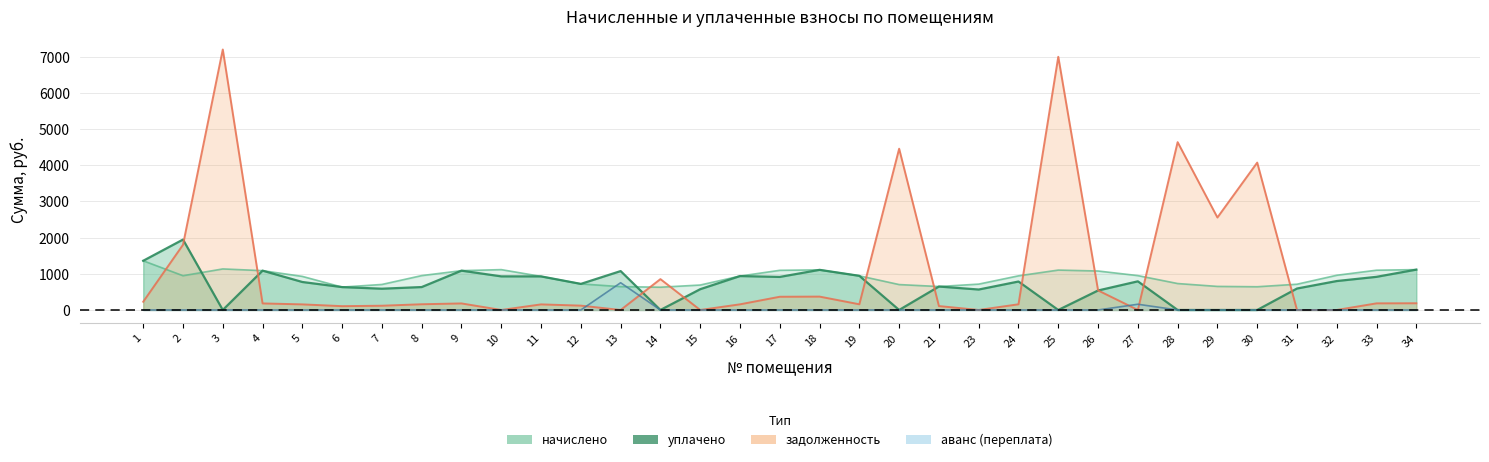

How many intersections are there between аванс (переплата) and начислено?

2